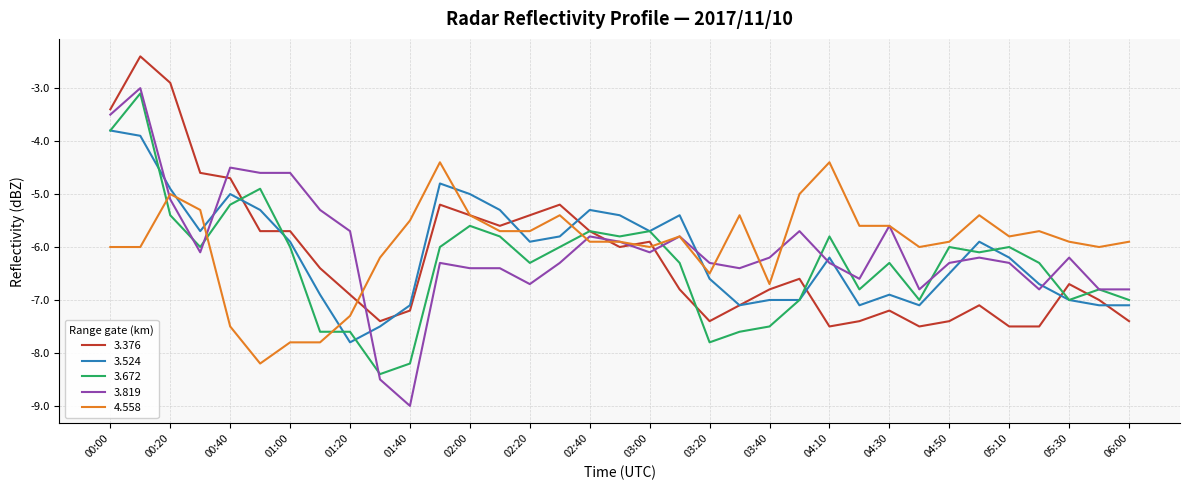

True or false: 3.819 and 3.376 cross at least once.

True